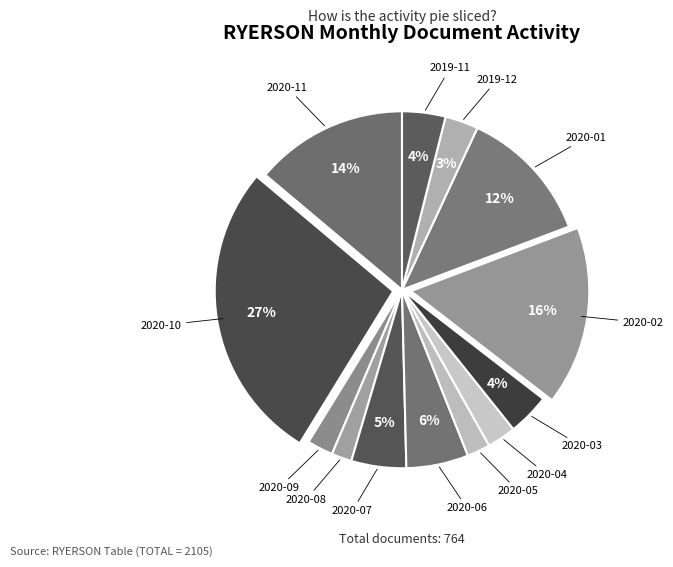

Rank the categories by value from highest to lowest.

2020-10, 2020-02, 2020-11, 2020-01, 2020-06, 2020-07, 2019-11, 2020-03, 2019-12, 2020-04, 2020-09, 2020-05, 2020-08